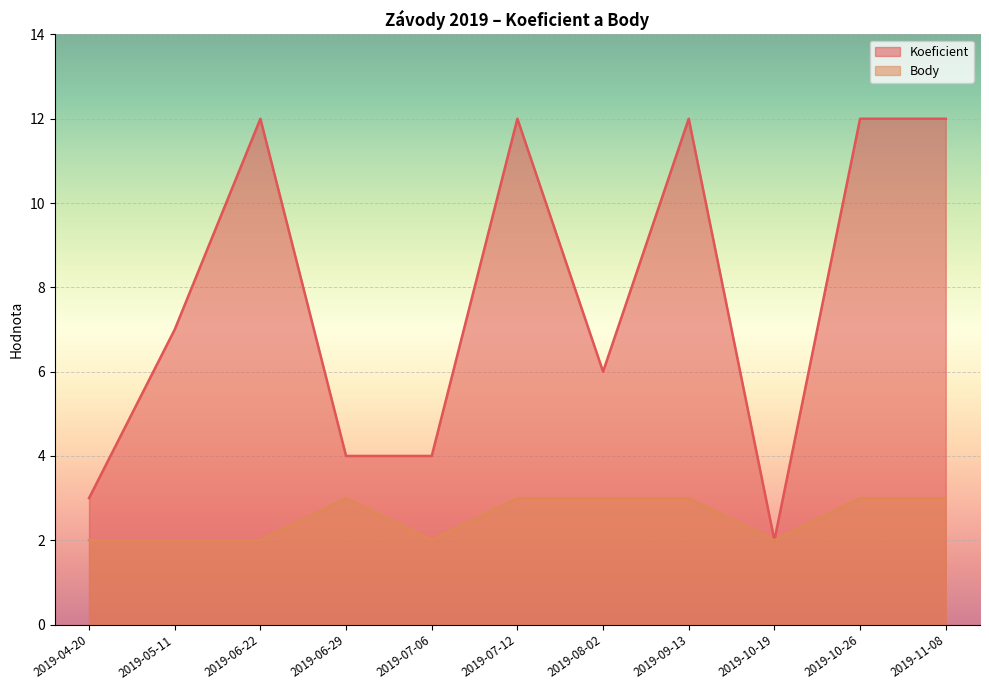

True or false: Body and Koeficient intersect in this chart.

False